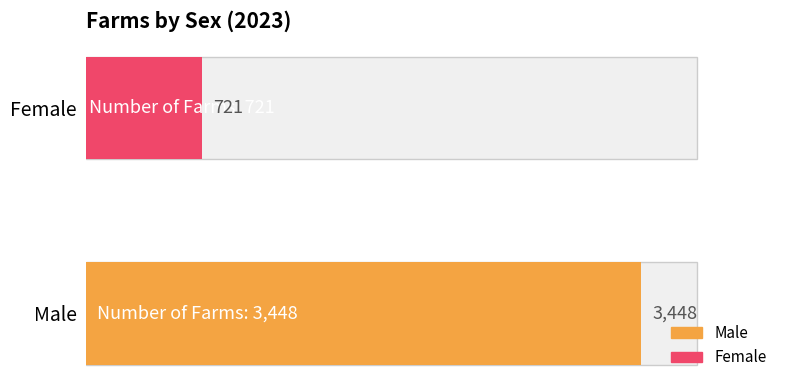

The chart shows a value of 956 at Female. True or false?

False